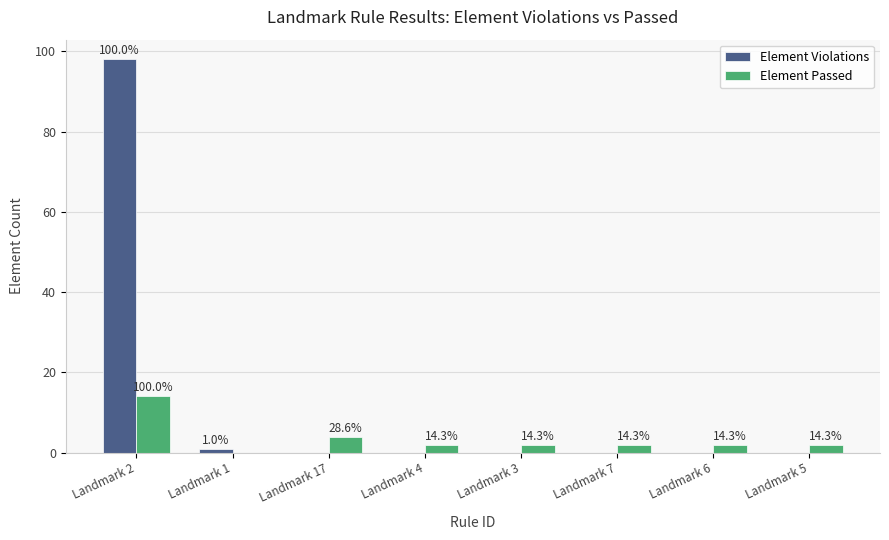

Reading left to right, list all the values displayed in this chart.

Element Violations: Landmark 2=98	Landmark 1=1	Landmark 17=0	Landmark 4=0	Landmark 3=0	Landmark 7=0	Landmark 6=0	Landmark 5=0
Element Passed: Landmark 2=14	Landmark 1=0	Landmark 17=4	Landmark 4=2	Landmark 3=2	Landmark 7=2	Landmark 6=2	Landmark 5=2